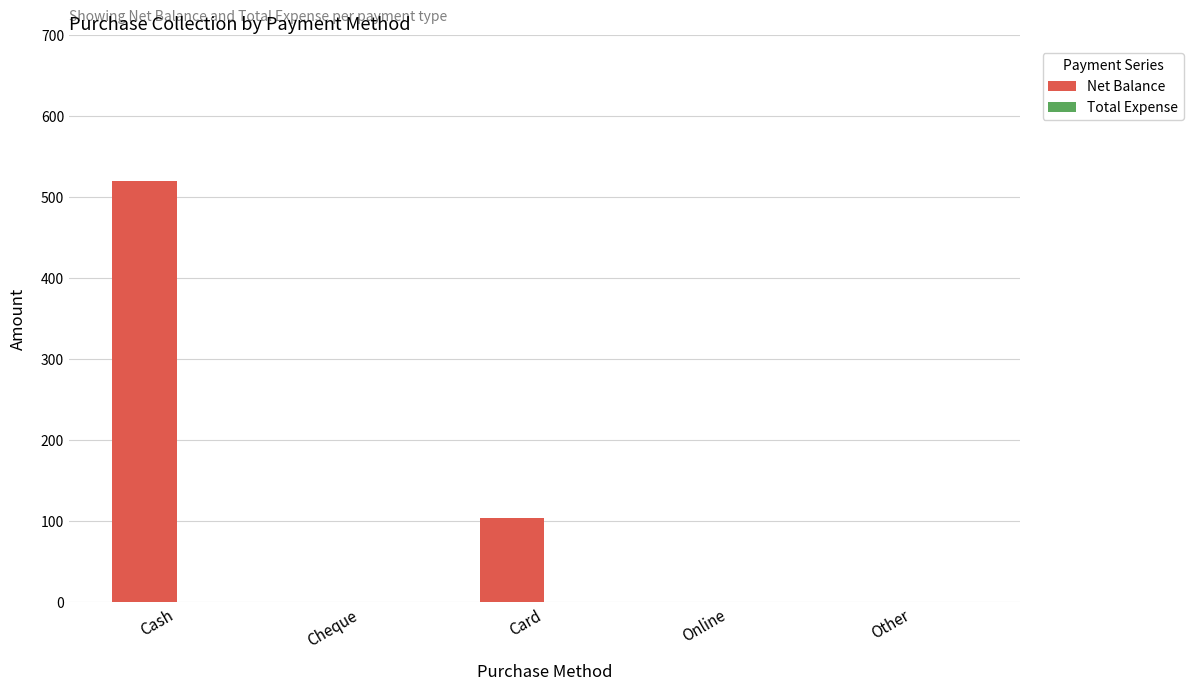

What is the change in value from Cash to Cheque?

-520